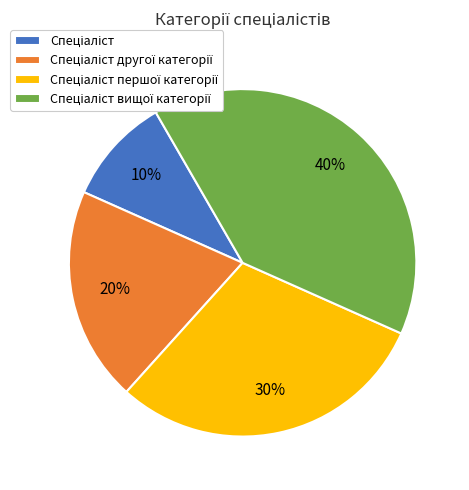

To the nearest percent, what is the difference between the largest and smallest slice percentages?

30%